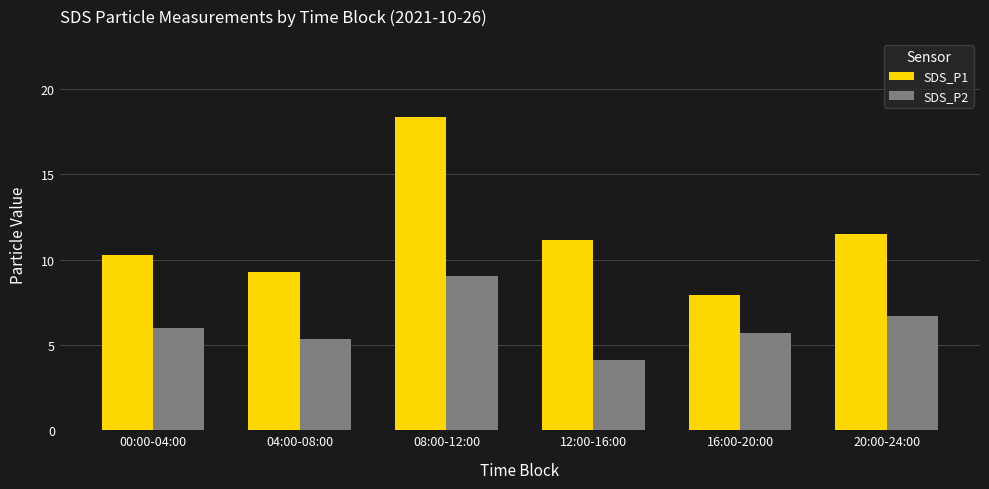

At how many categories does at least one series exceed 10?

4